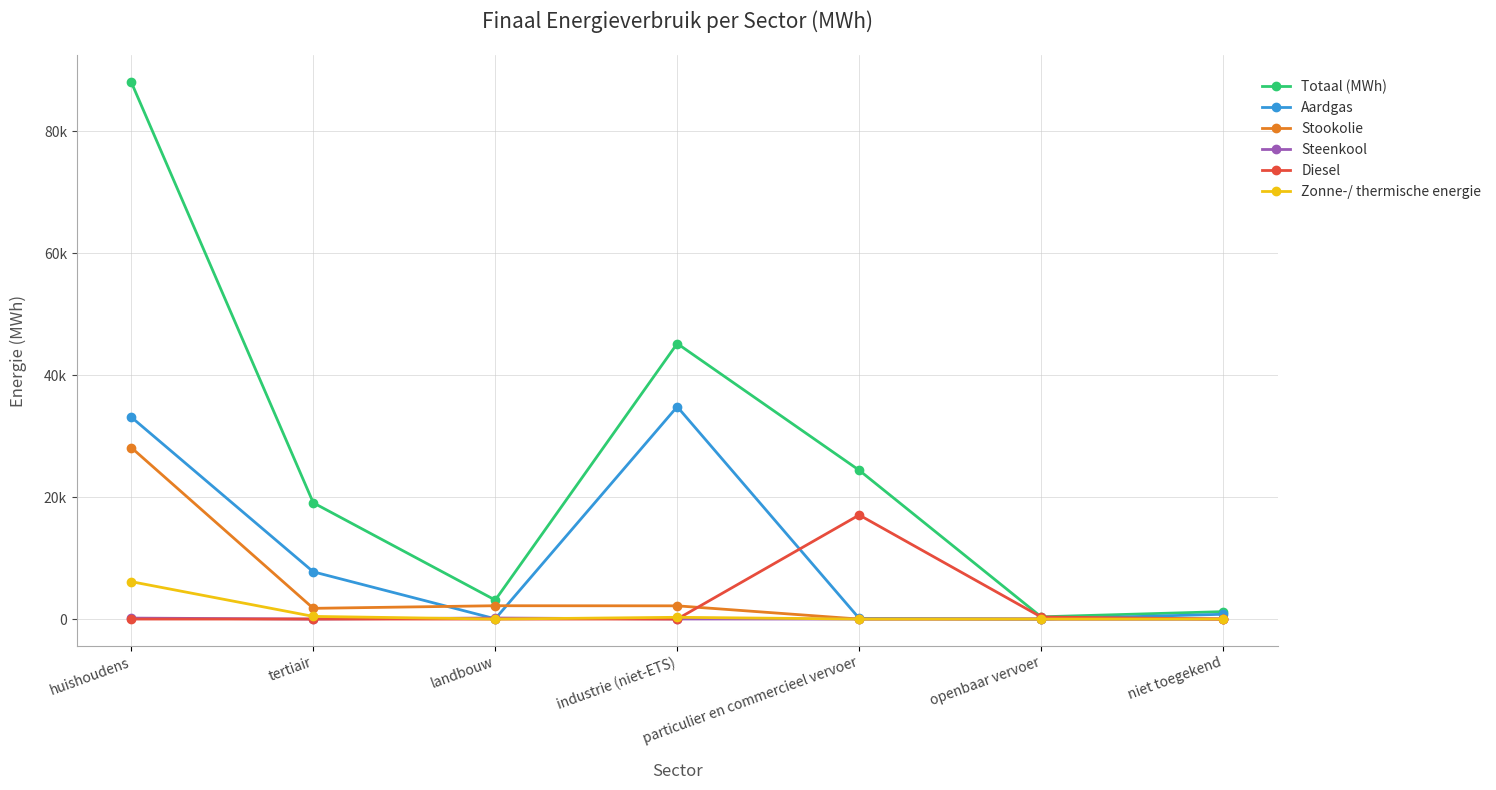

At which category does Aardgas reach its first local peak?

industrie (niet-ETS)